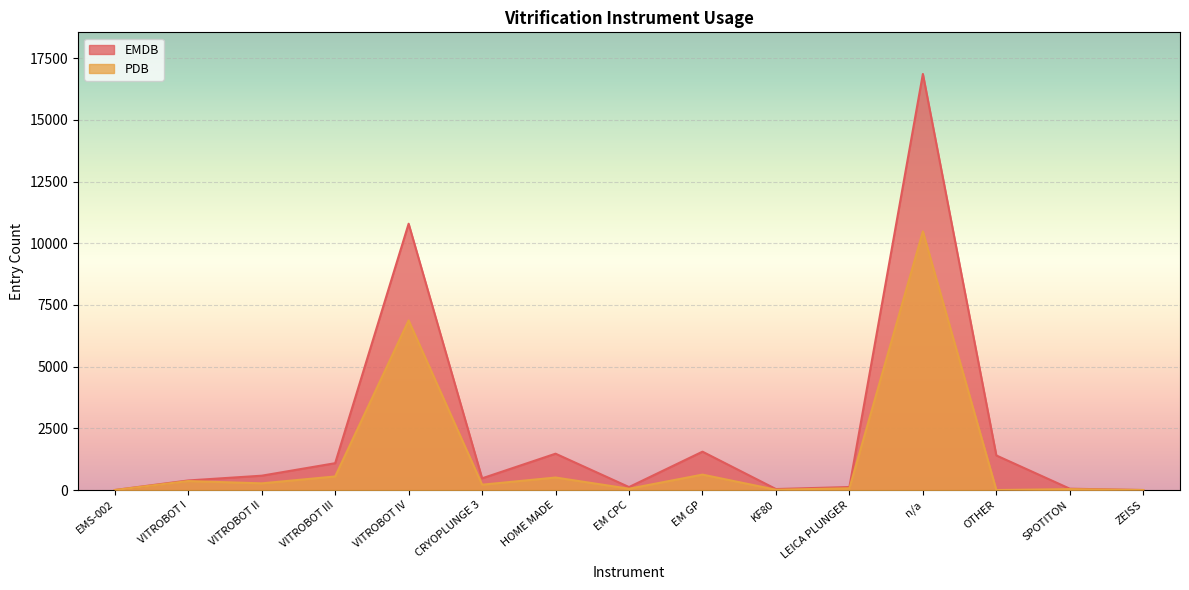

Where does the PDB series first go above 216?

VITROBOT I